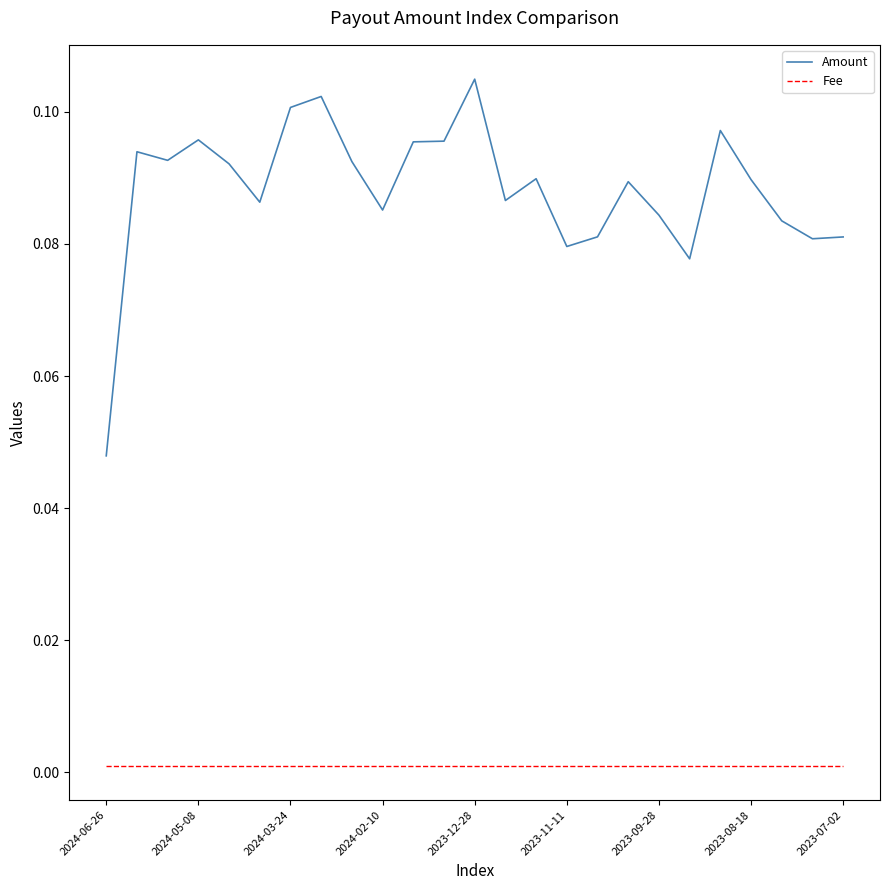

True or false: Fee and Amount intersect in this chart.

False